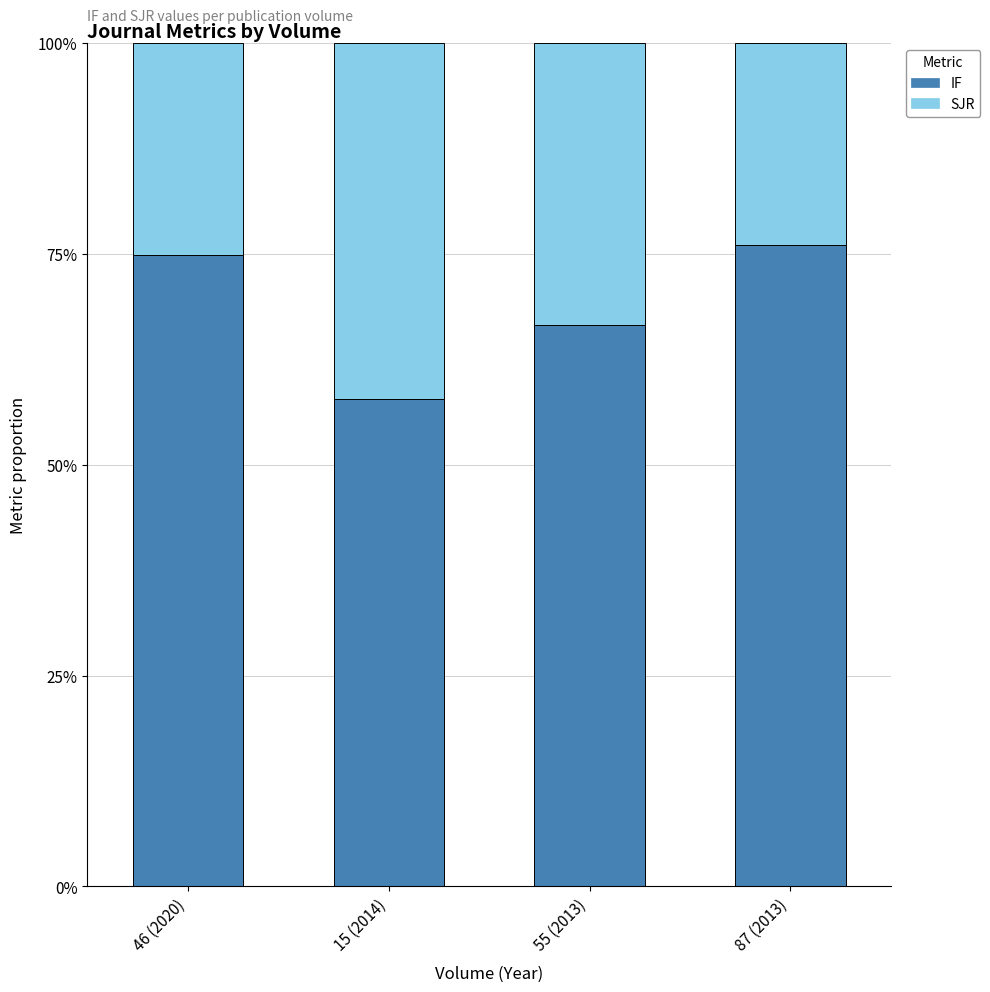

How many series are shown in this chart?

2